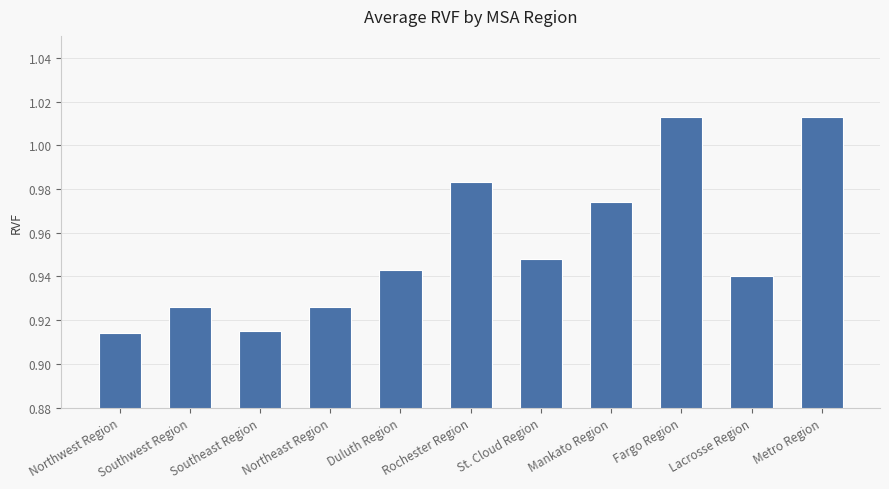

Count the values in the range 0 to 1.

9